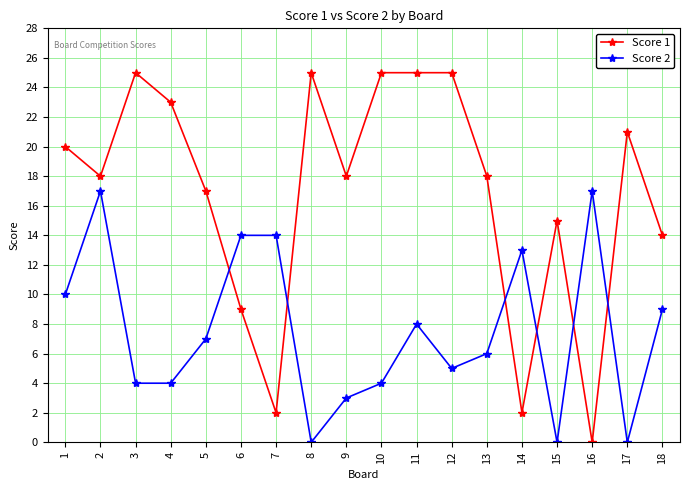

How many lines are shown in the chart?

2